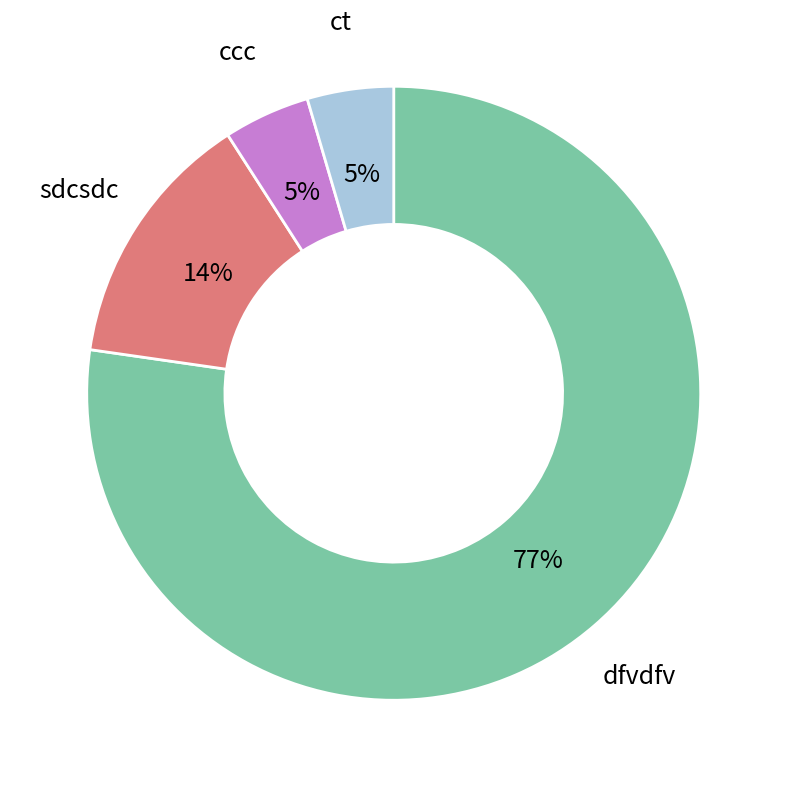

Between dfvdfv and ct, which is larger?

dfvdfv